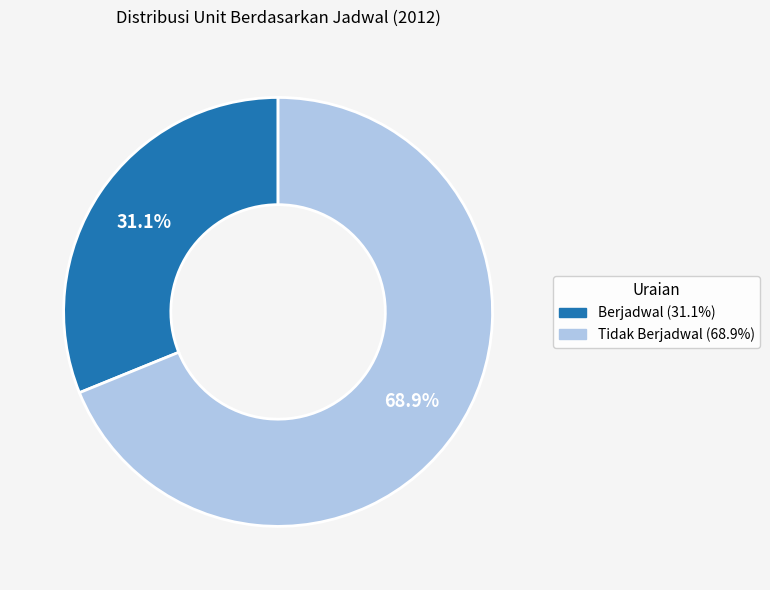

How many slices are in this pie chart?

2